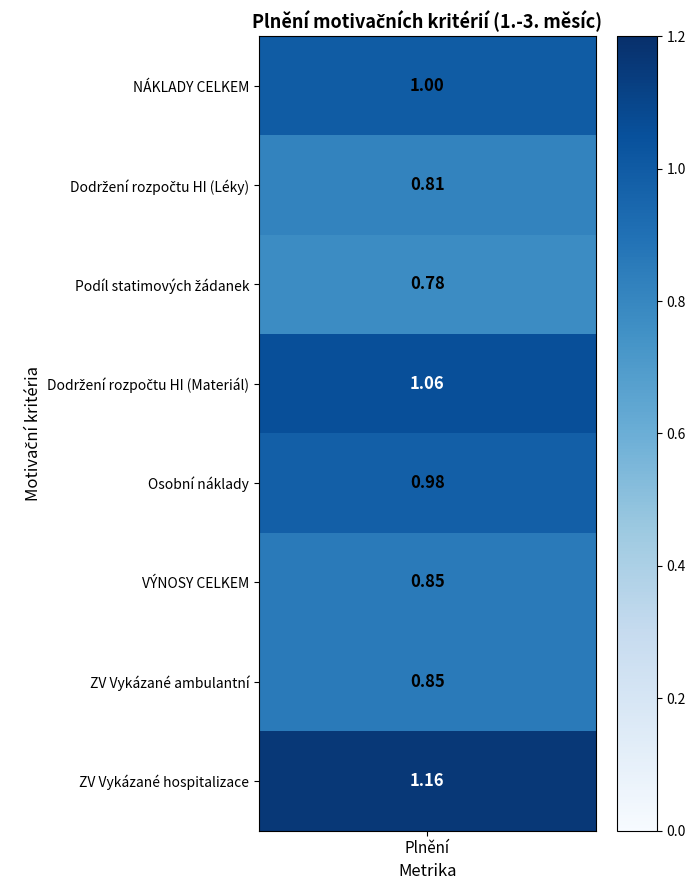

At how many categories does at least one series exceed 0?

1